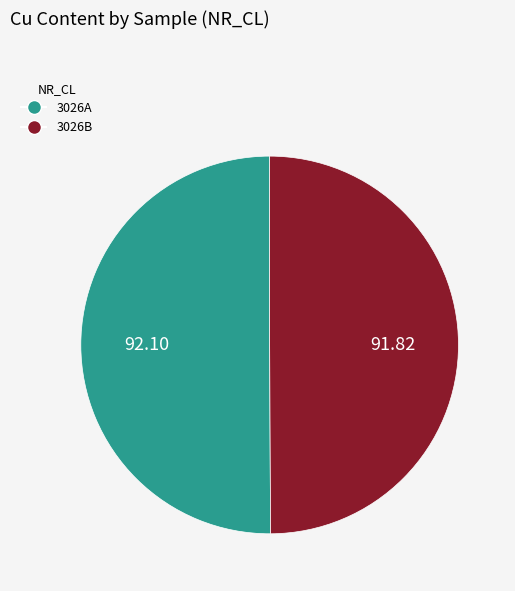

Is the sum of 3026A and 3026B greater than half?

Yes